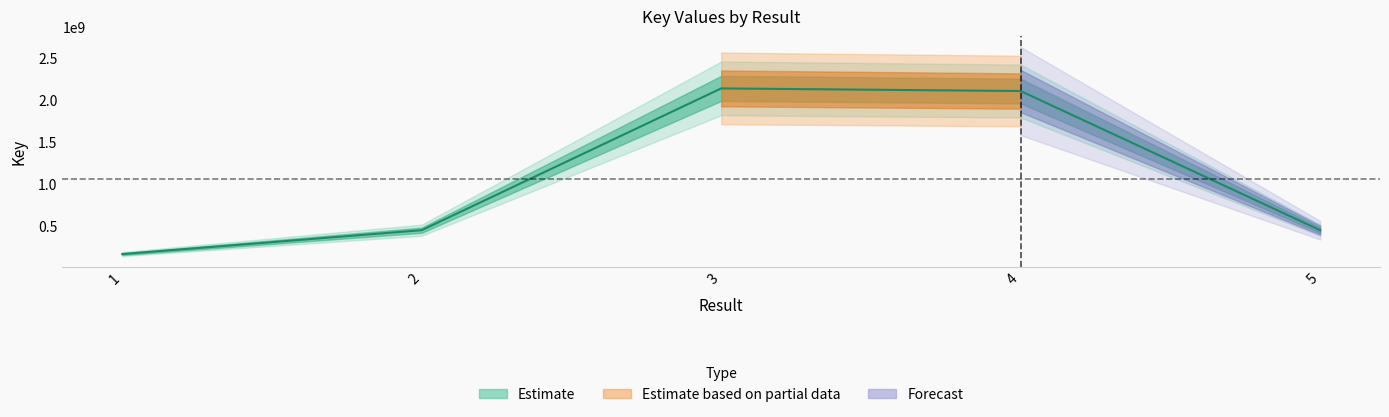

Between 5 and 2, which is larger?

5